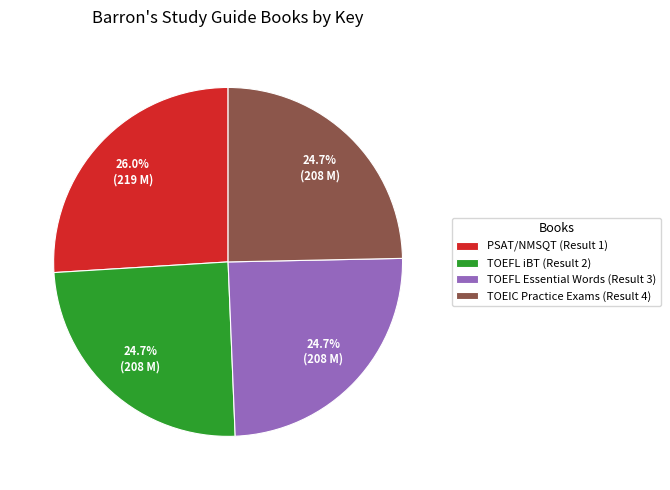

True or false: TOEFL Essential Words (Result 3) accounts for 10% of the total.

False